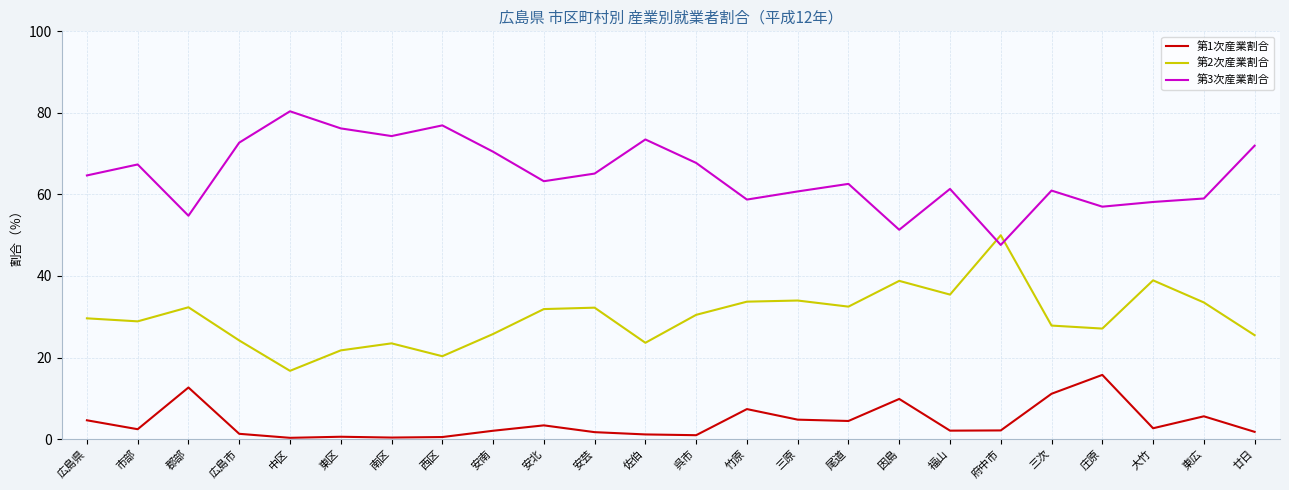

What position from the left is 竹原?

14